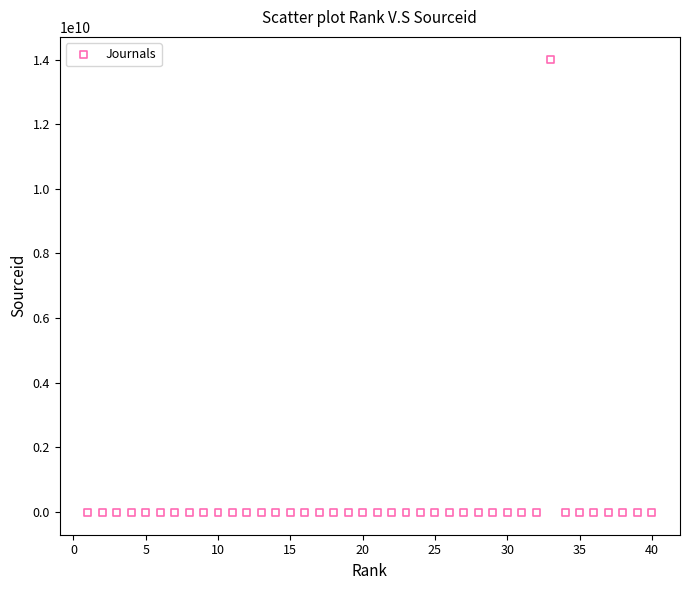

What is the range of X values (max minus min)?

39